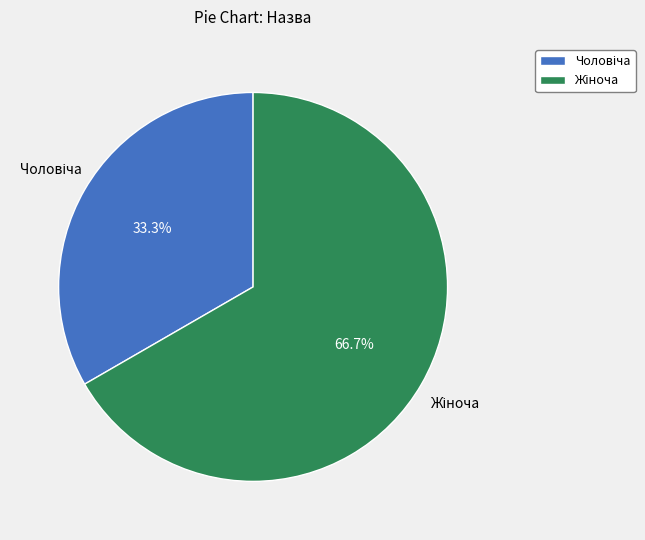

Is there a majority slice in this chart?

Yes